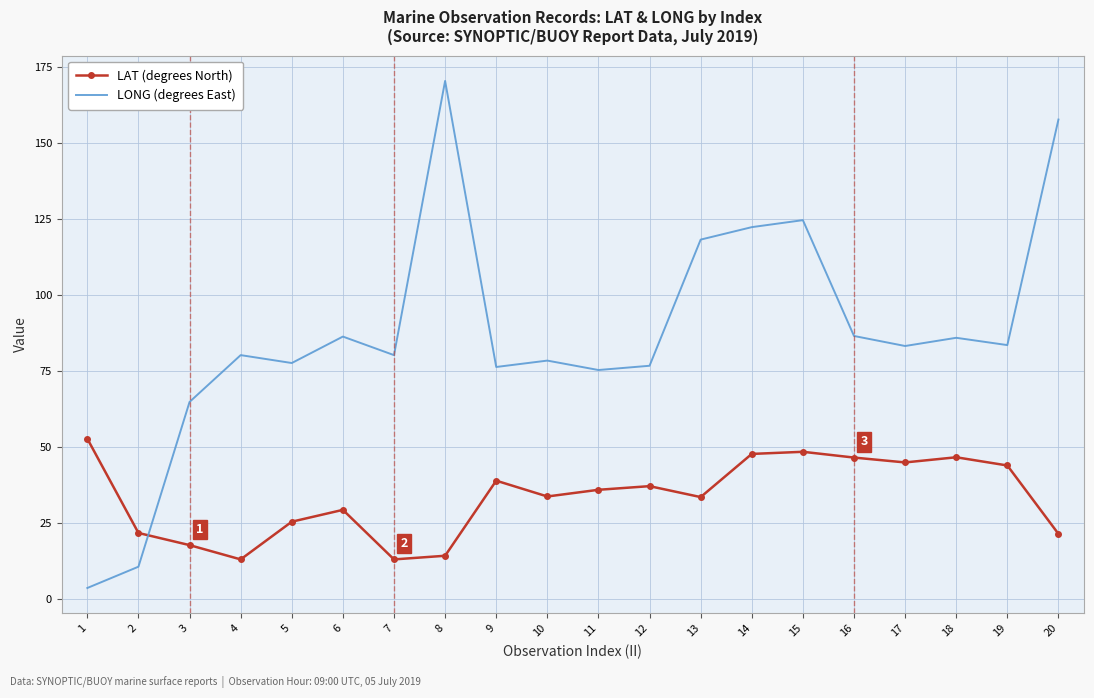

Rank the series at 15 from highest to lowest value.

LONG (degrees East), LAT (degrees North)